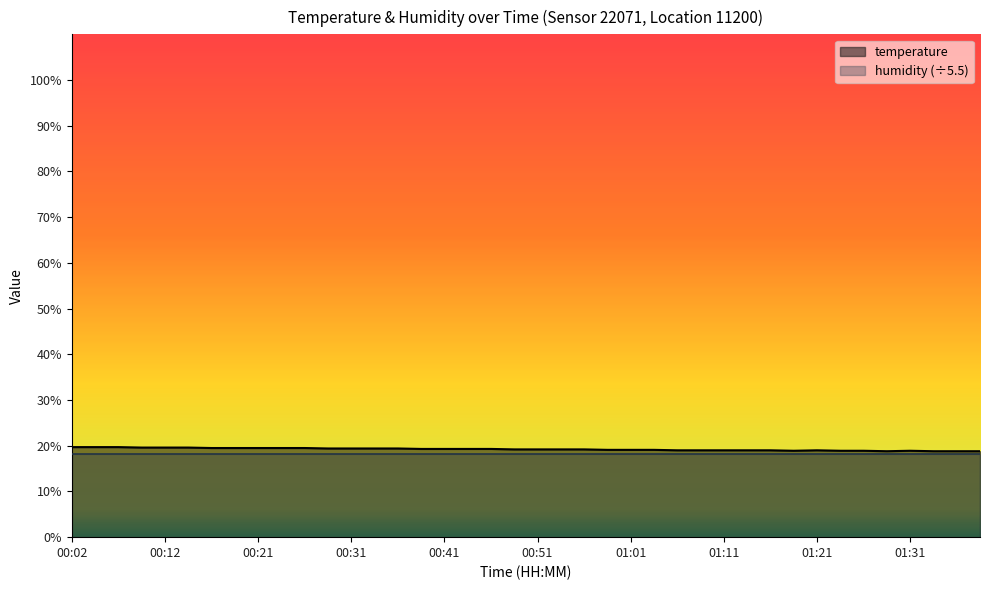

What is the minimum value shown in the chart?

18.2